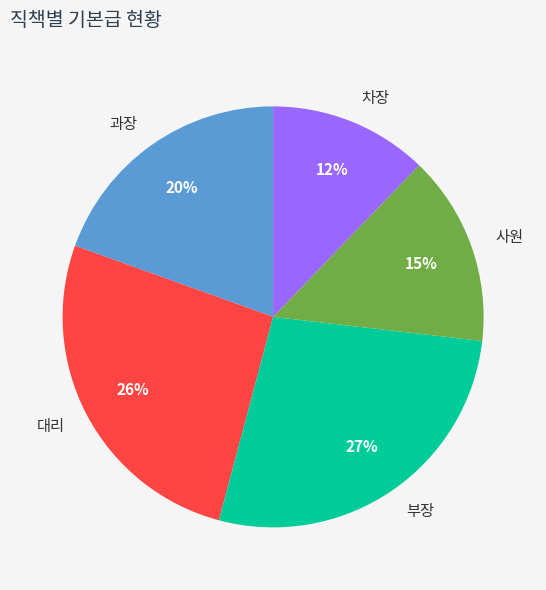

Does 부장 account for over 50% of the chart?

No